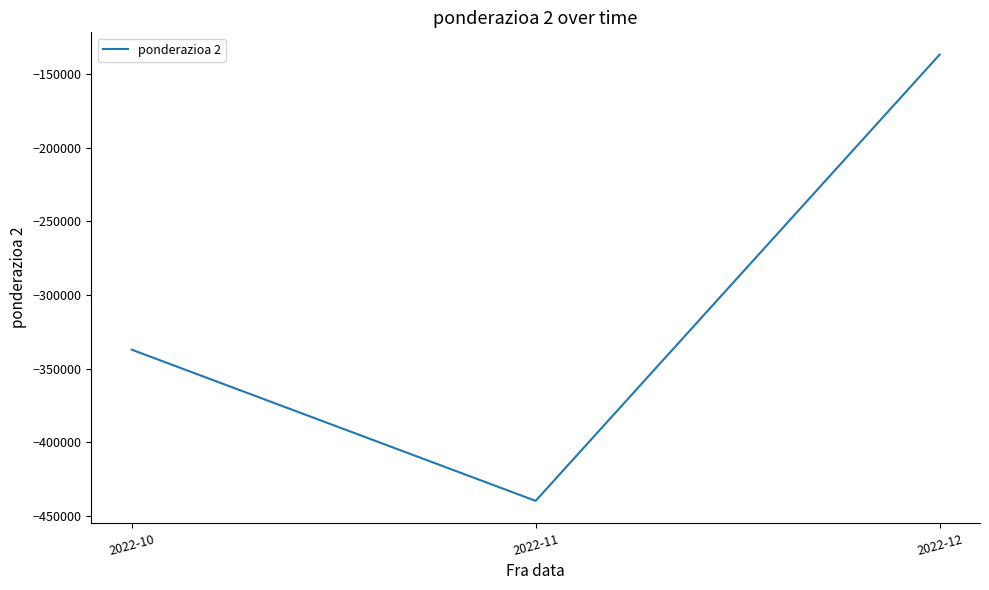

What is the sum of the values at 2022-11 and 2022-12?

-576603.2